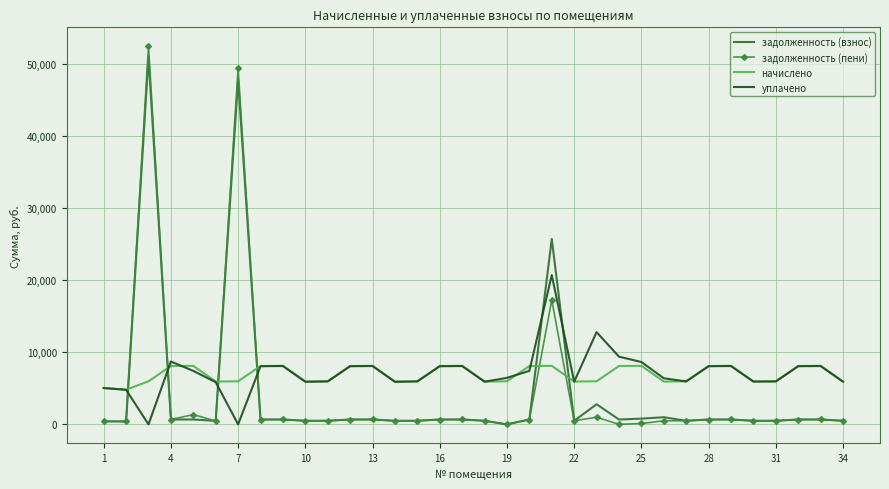

True or false: уплачено and задолженность (пени) intersect in this chart.

True